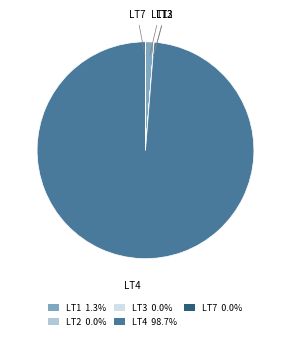

What is the largest slice in the pie chart?

LT4